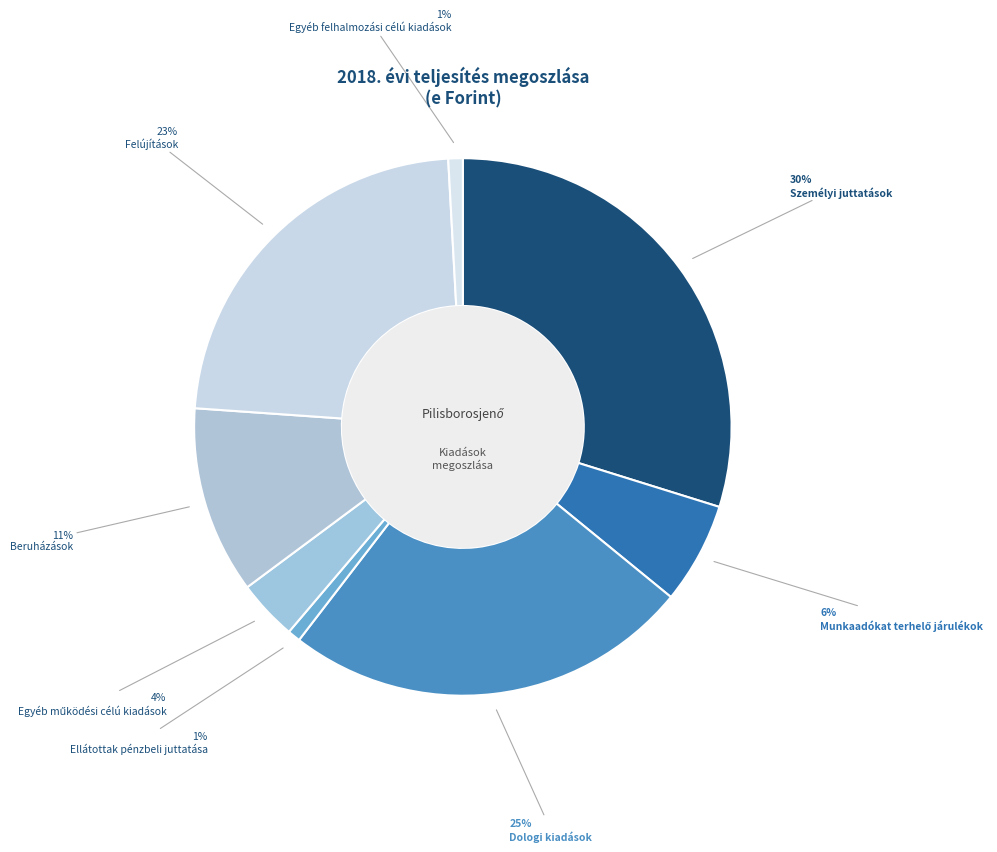

To the nearest percent, what is the difference between the largest and smallest slice percentages?

29%